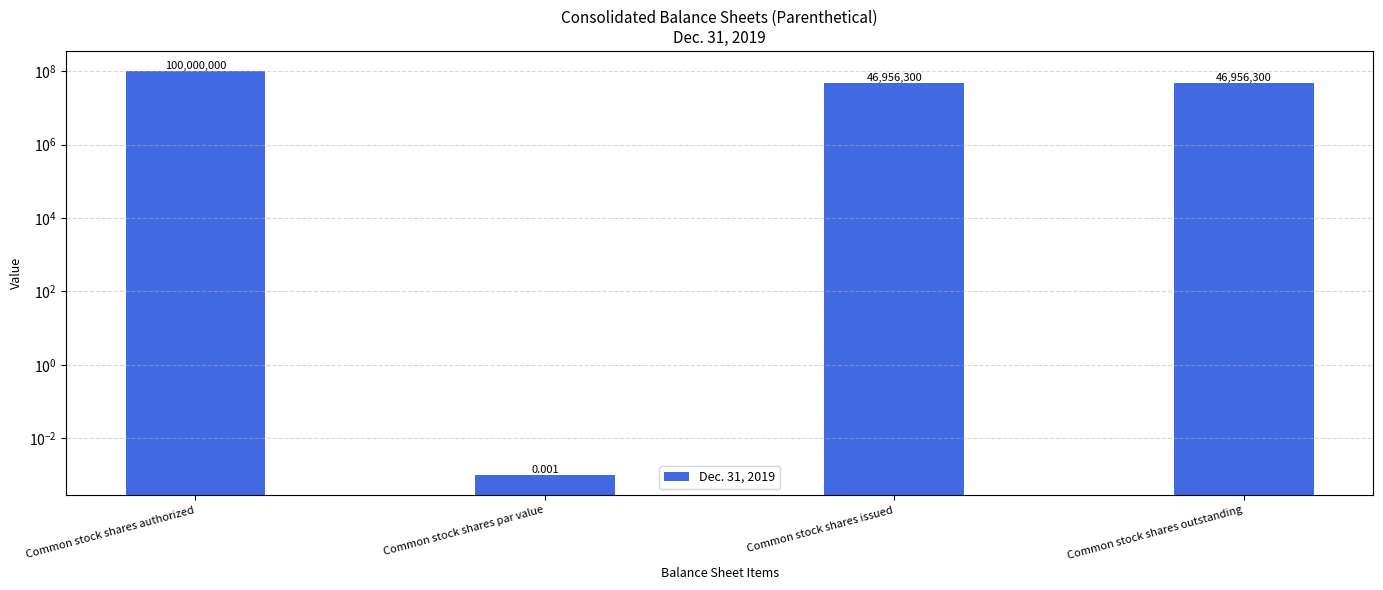

True or false: the data shows 32013609.2 at Common stock shares outstanding.

False